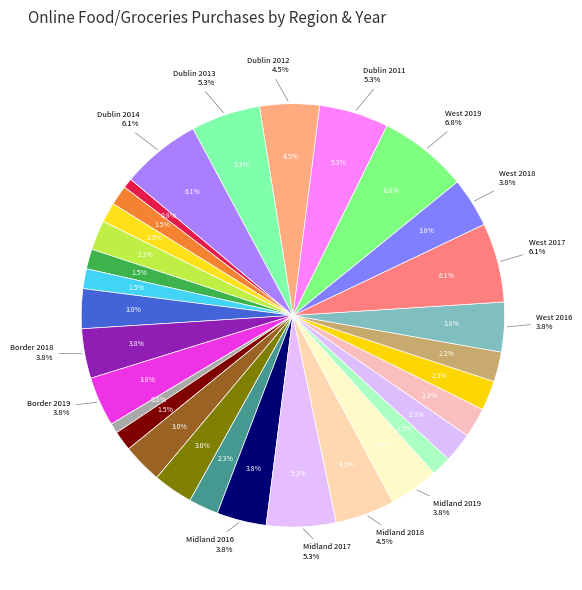

What percentage is the Midland 2016 slice, to the nearest percent?

4%